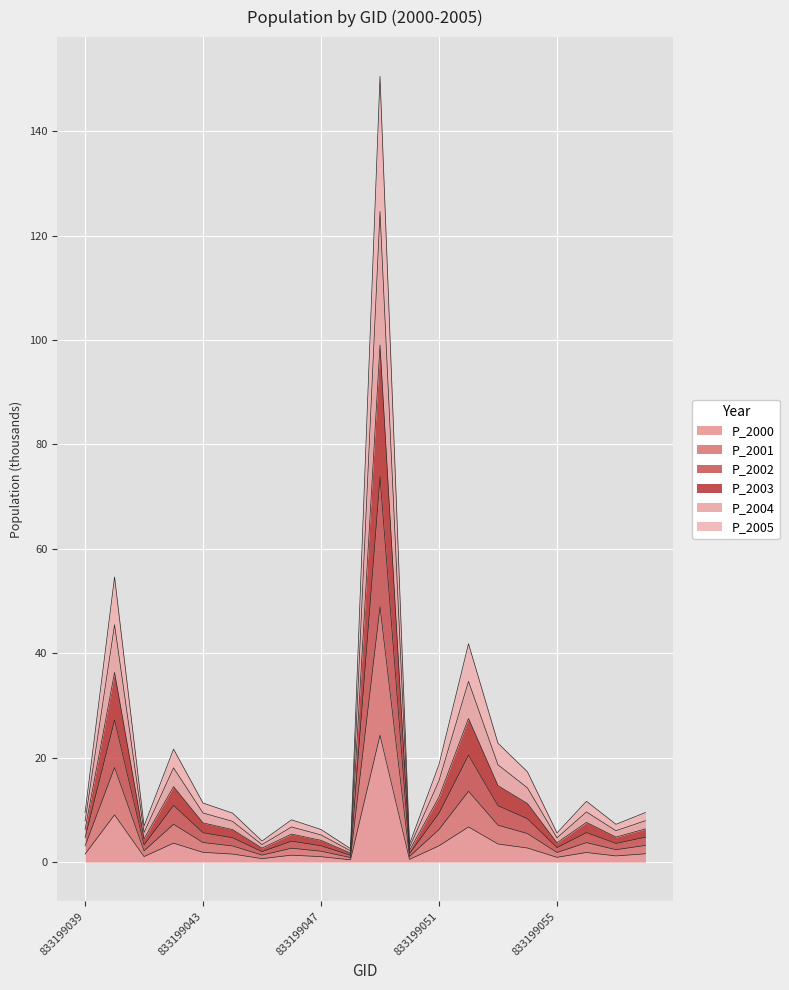

What is the maximum value for P_2000?

24.3